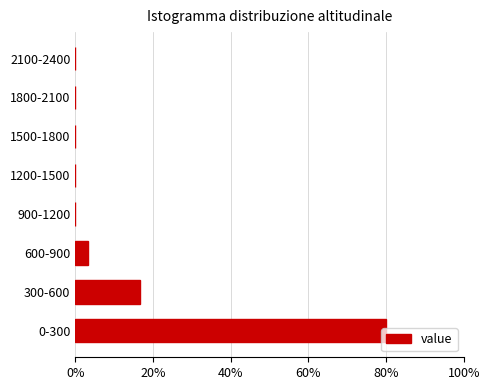

What is the sum of all values?

100.0